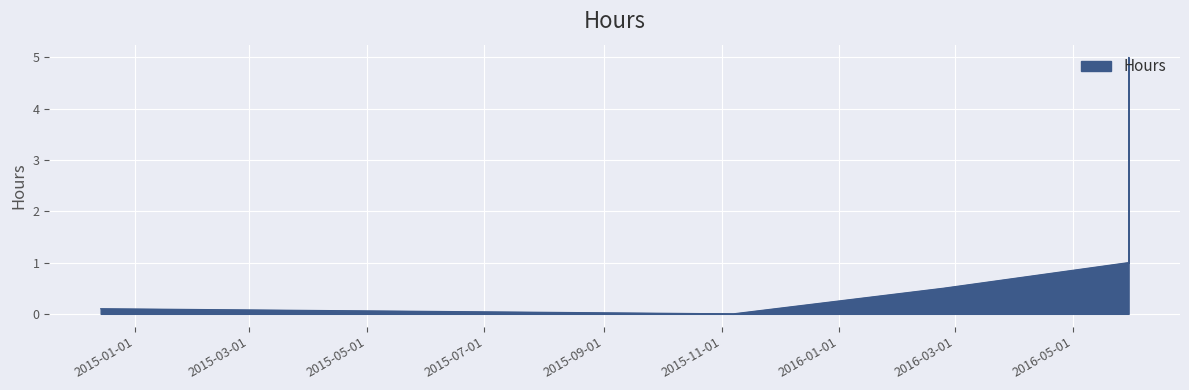

Between 05/30/2016 and 11/07/2015, which is larger?

05/30/2016